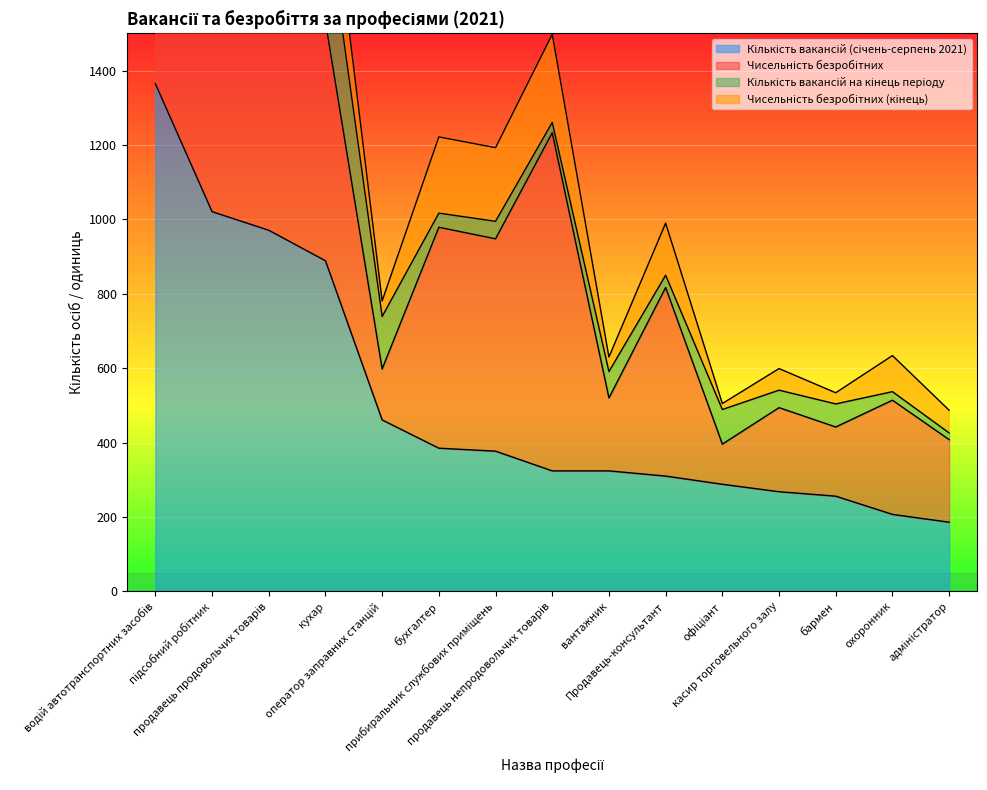

True or false: Кількість вакансій (січень-серпень 2021) has a value of 117 at оператор заправних станцій.

False